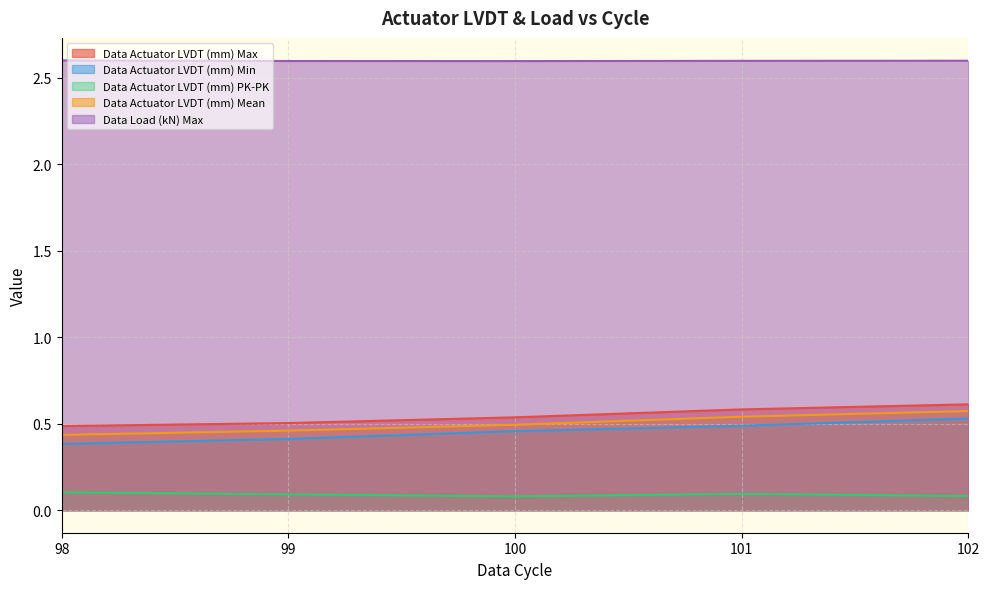

What is the value of the Data Actuator LVDT (mm) Mean point at the 3rd from the left?

0.5